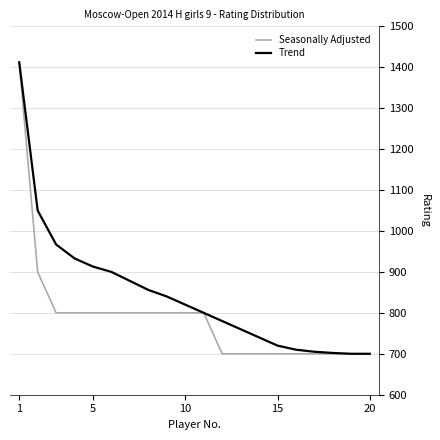

What is the smallest value displayed?

700